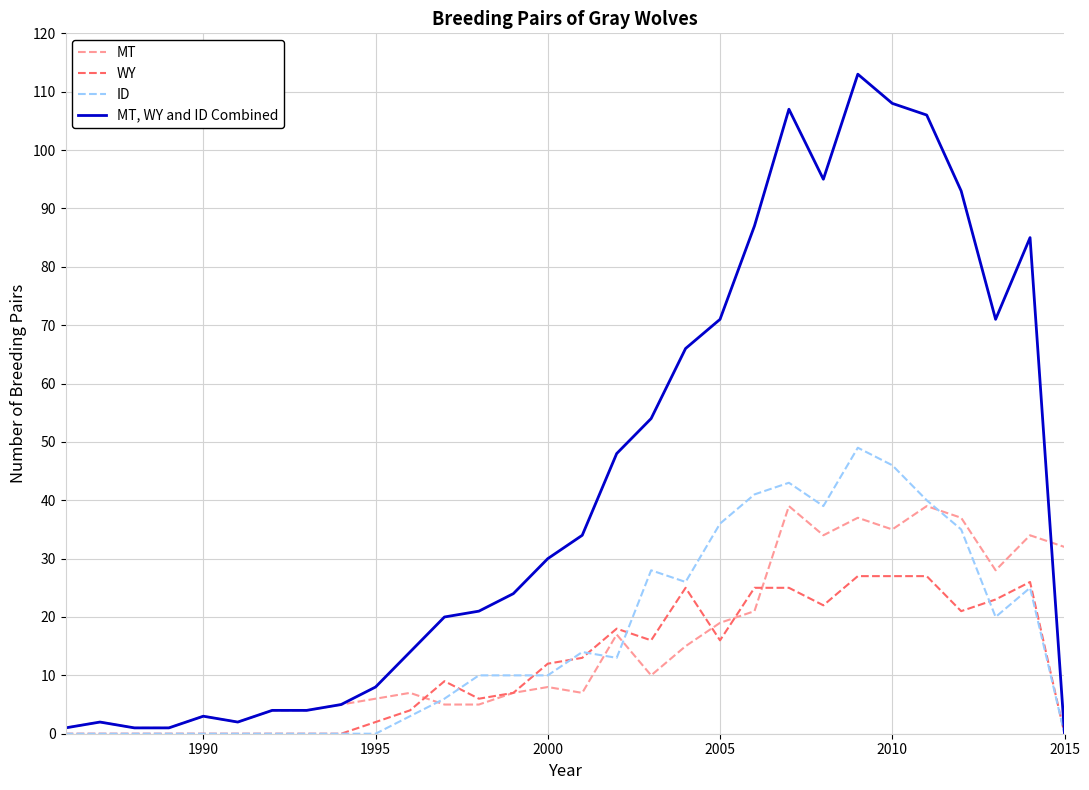

Rank the series by their maximum value, from highest to lowest.

MT, WY and ID Combined, ID, MT, WY